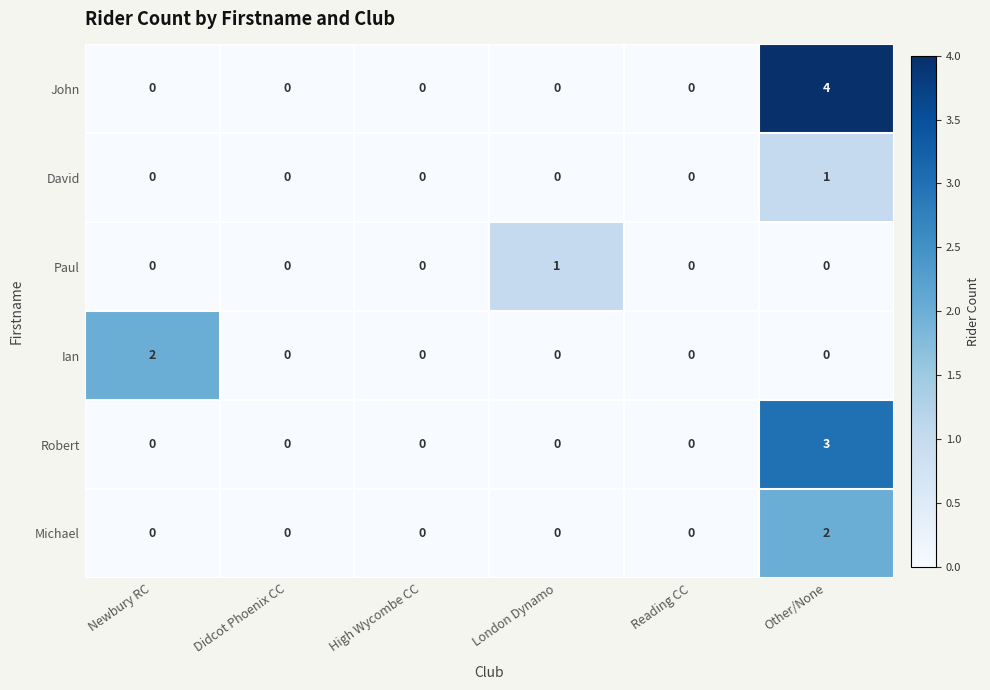

Which category has the highest value across all series?

Other/None